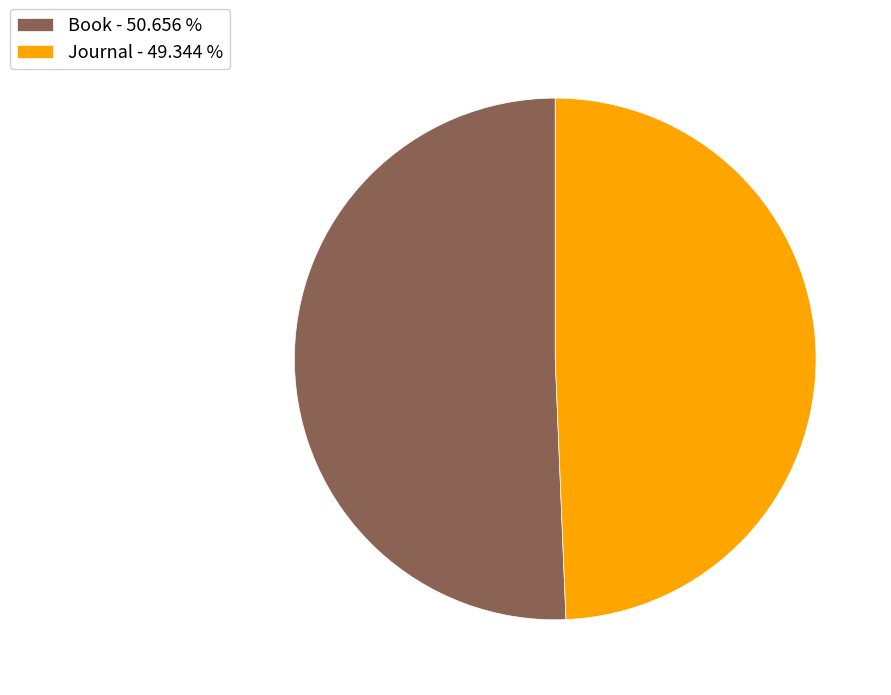

Which has a higher value, Journal - 49.344 % or Book - 50.656 %?

Book - 50.656 %